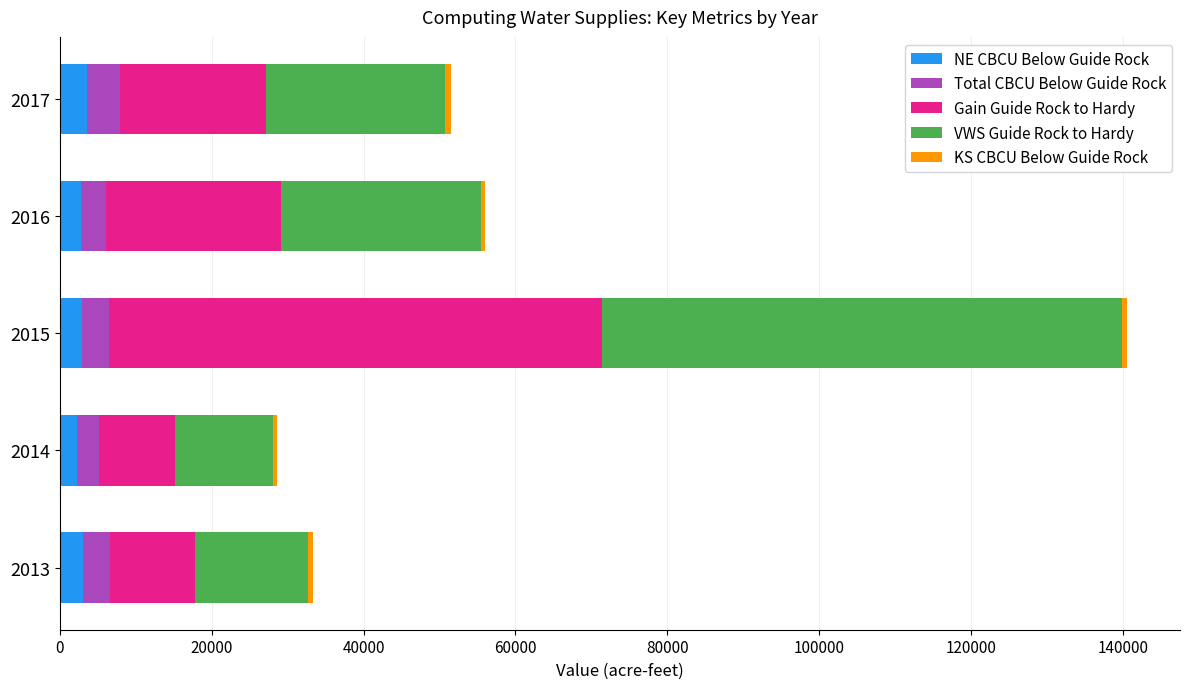

What is the sum of all NE CBCU Below Guide Rock values?

14618.6